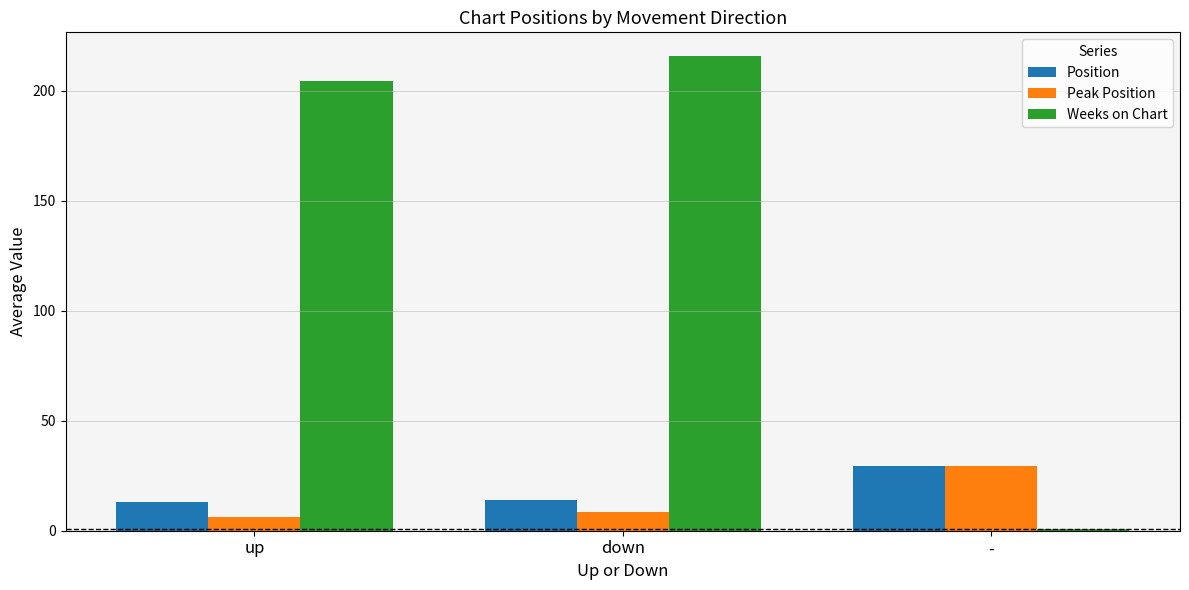

What is the sum of the Peak Position values at up and down?

14.6